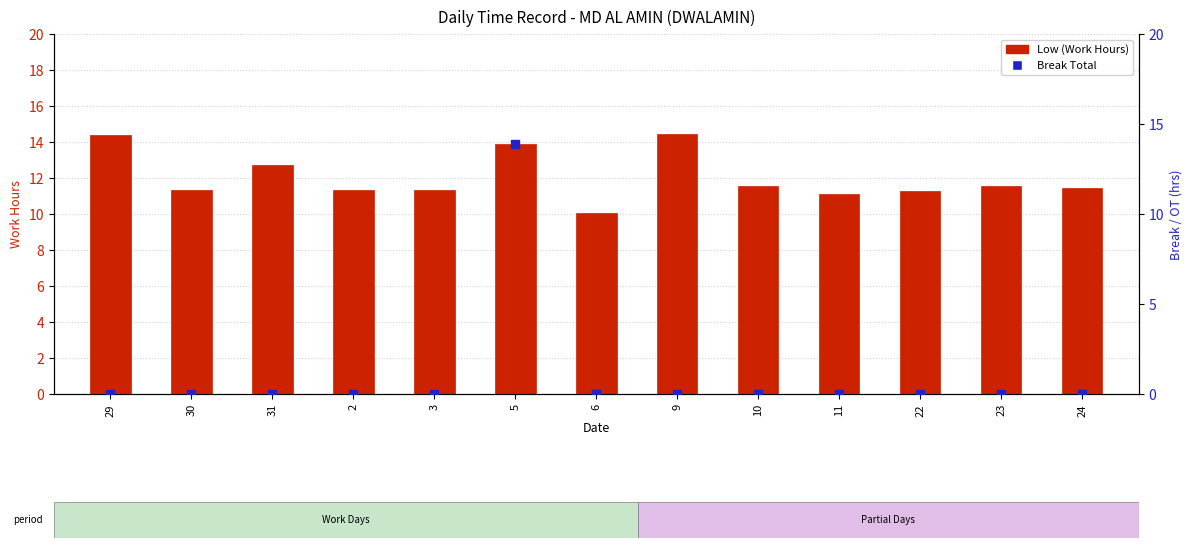

Is the value of Break Total at 31 greater than the value of Low (Work Hours) at 31?

No